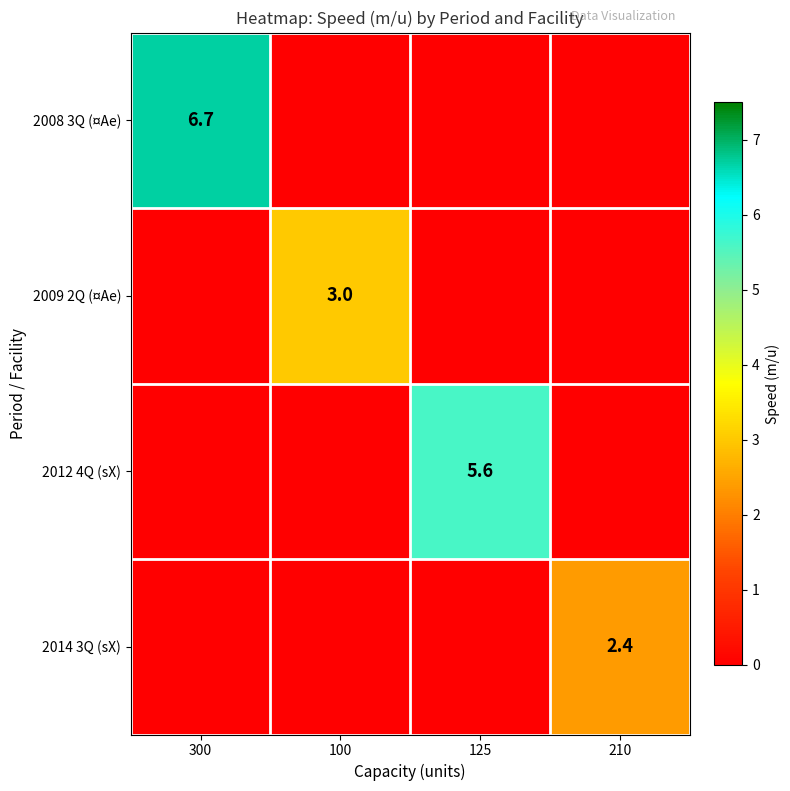

True or false: 2008 3Q (¤Ae) has a value of 6.7 at 300.

True